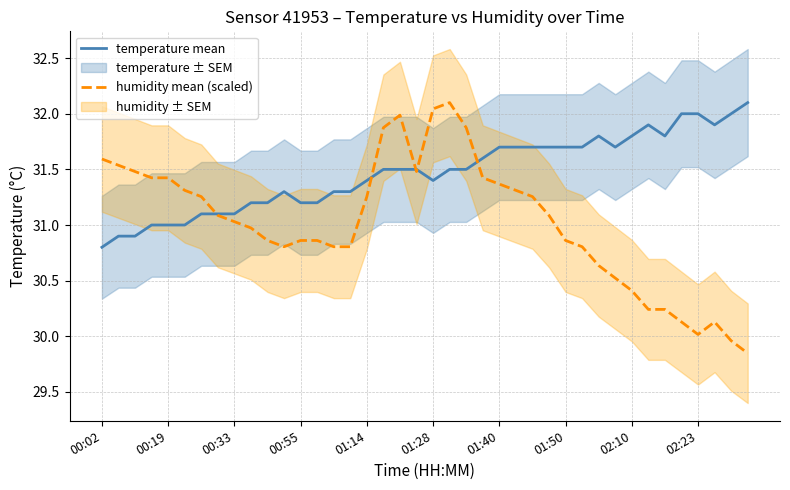

What are all the series names shown in the legend?

temperature mean, humidity mean (scaled)